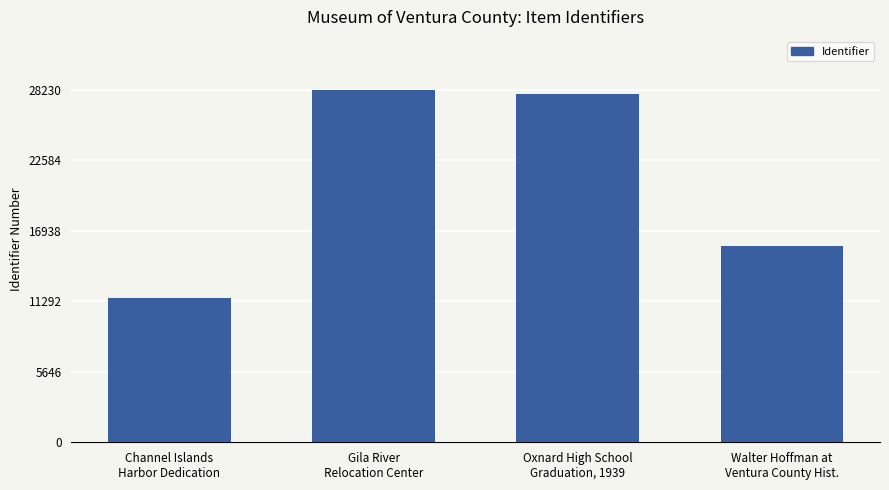

What is the minimum value shown in the chart?

11519